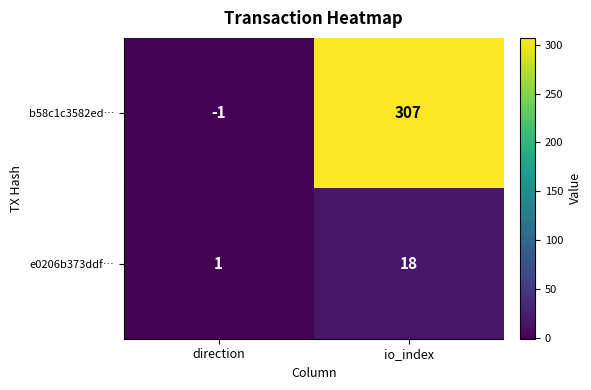

True or false: b58c1c3582ed… has a value of 168 at io_index.

False